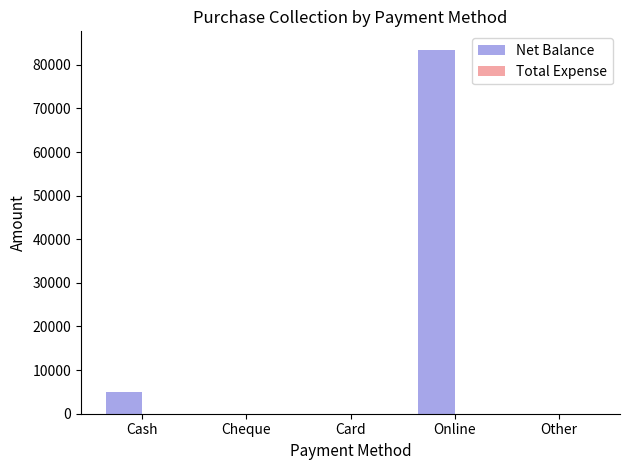

What is the maximum value shown in the chart?

83500